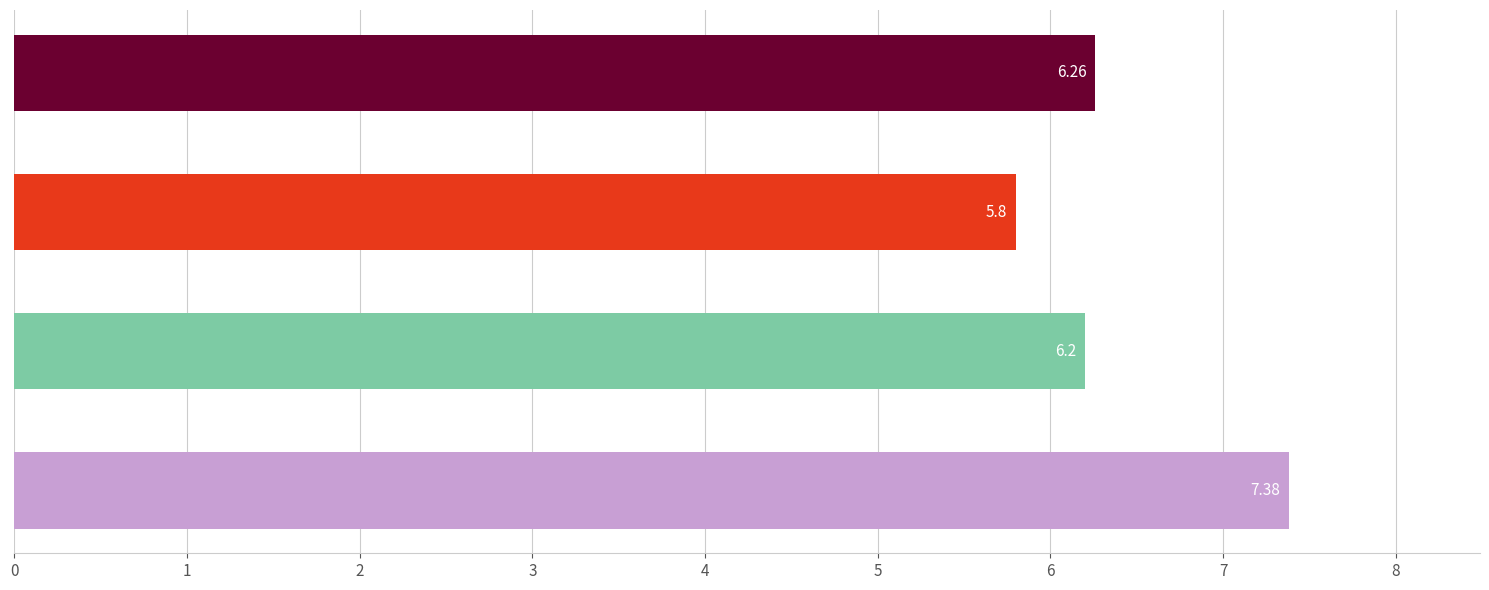

What is the difference between the maximum and minimum values?

1.6